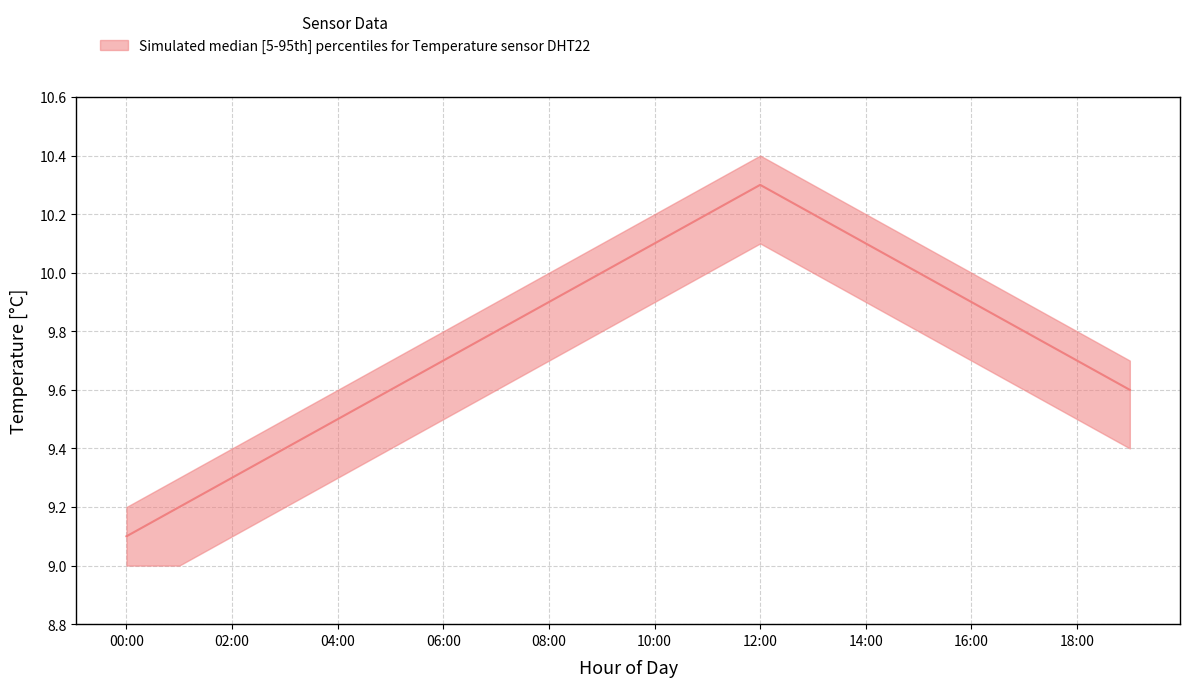

Which label corresponds to the largest value in the chart?

12:00